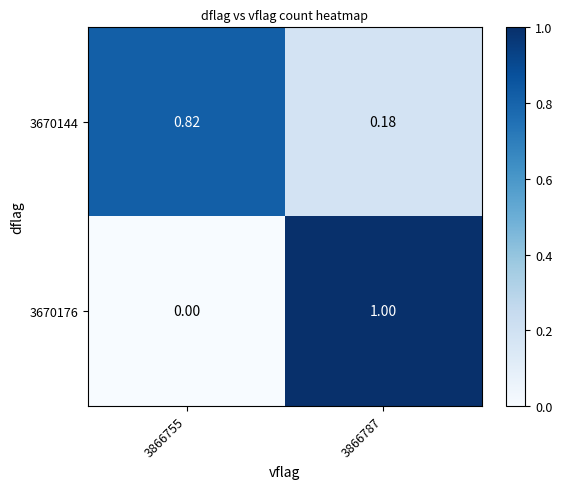

How many positive values does the 3670176 series have?

1